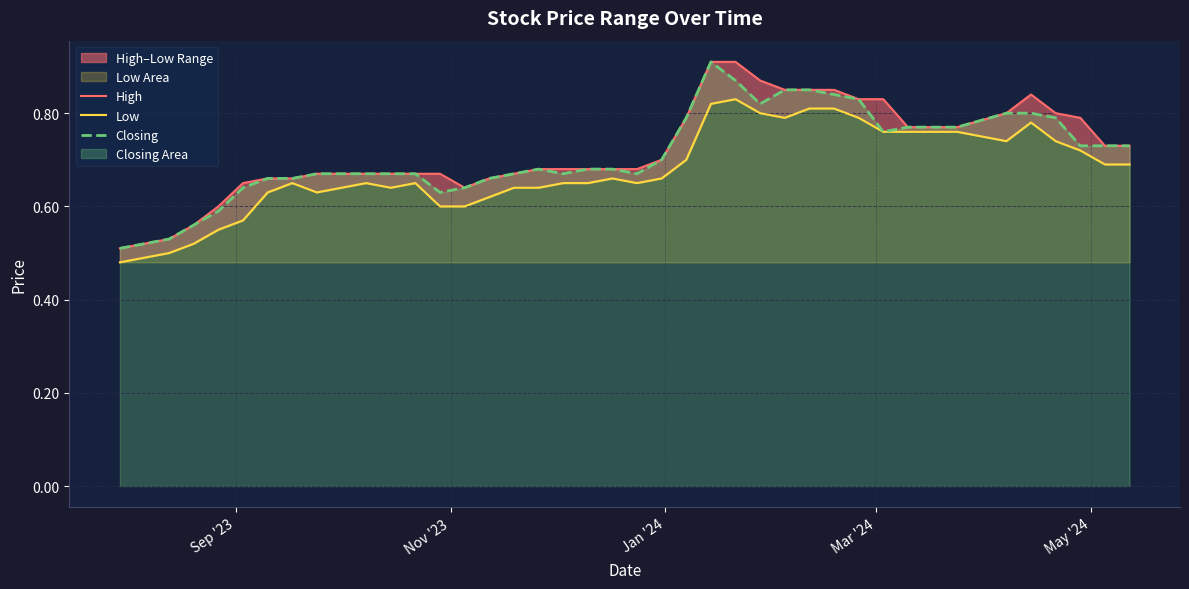

Which label corresponds to the smallest value in the chart?

Sep '23